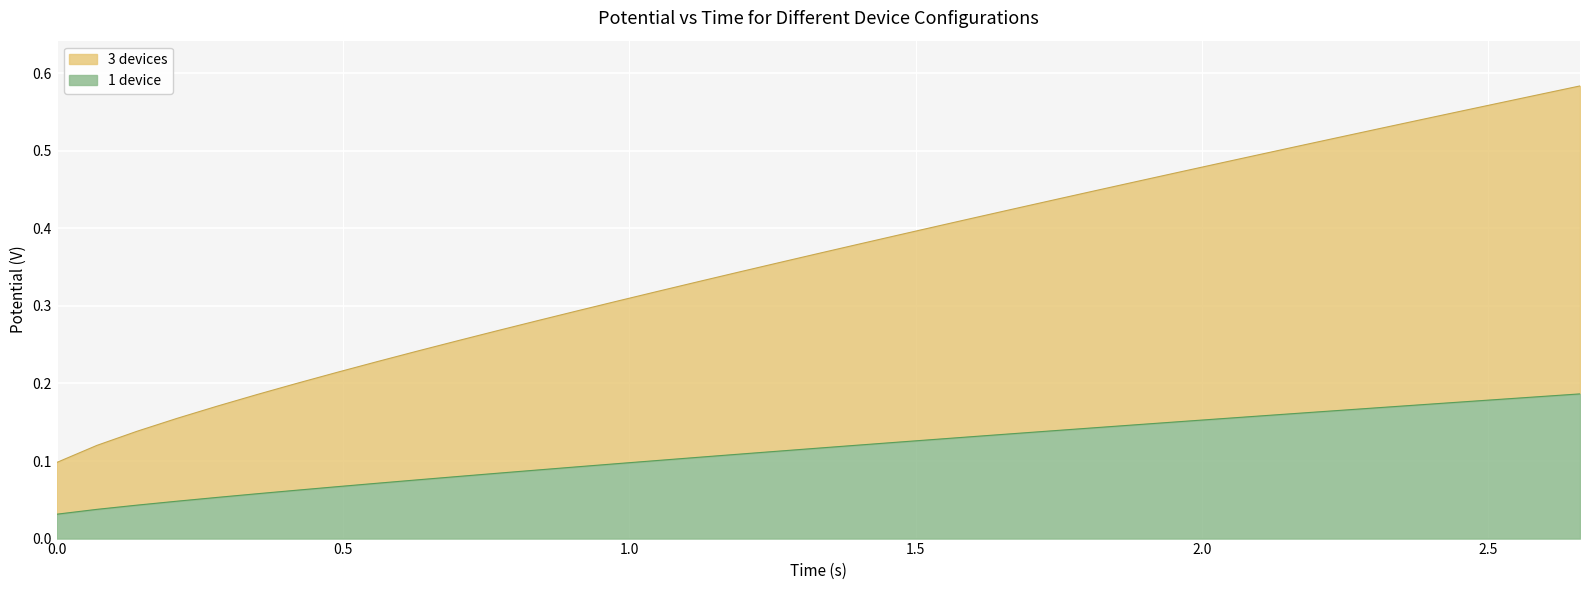

Does the chart display data point markers on the line(s)?

No